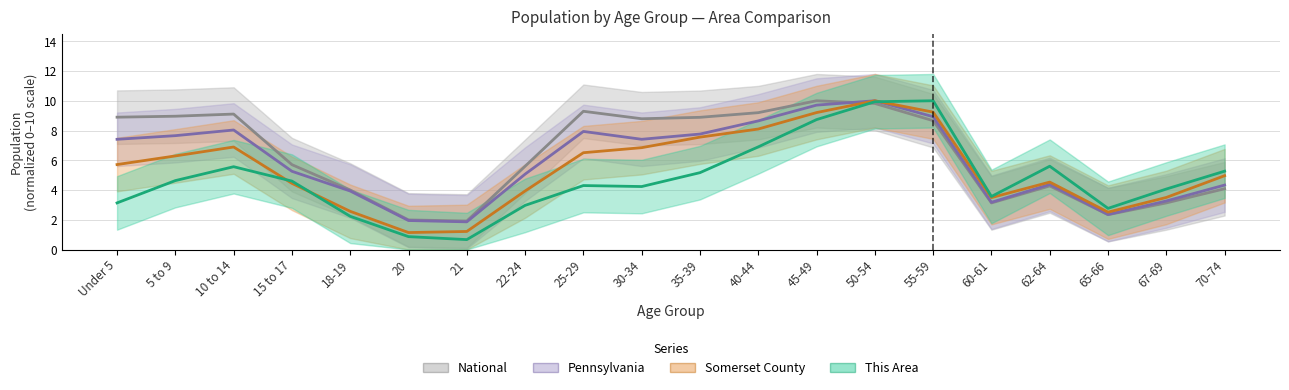

What position from the left is 5 to 9?

2